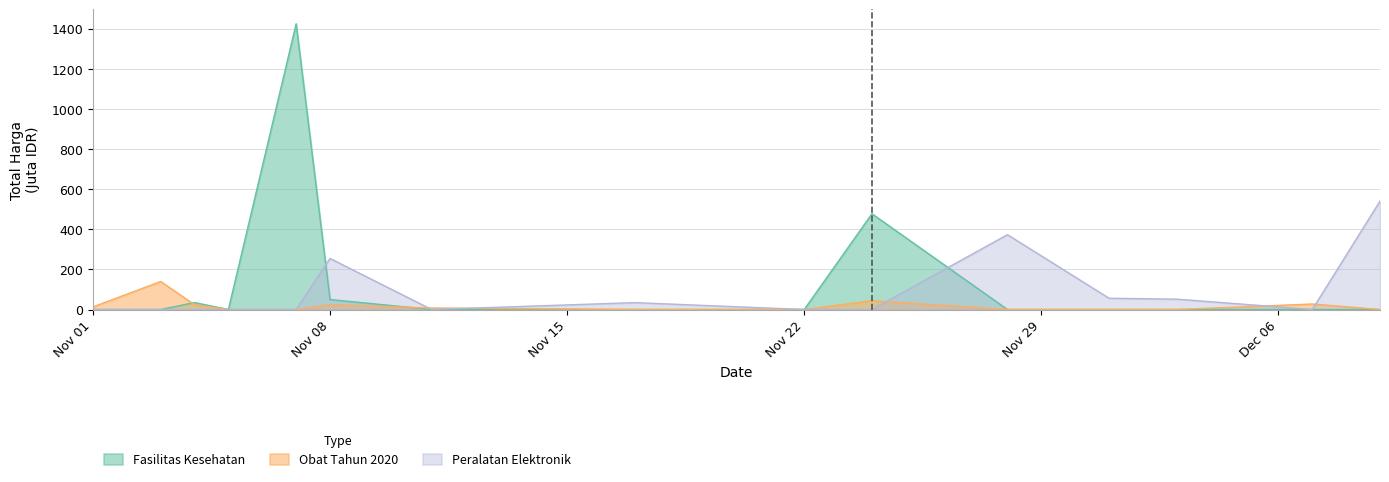

Which series ends up on top after the final intersection of Fasilitas Kesehatan and Peralatan Elektronik?

Peralatan Elektronik